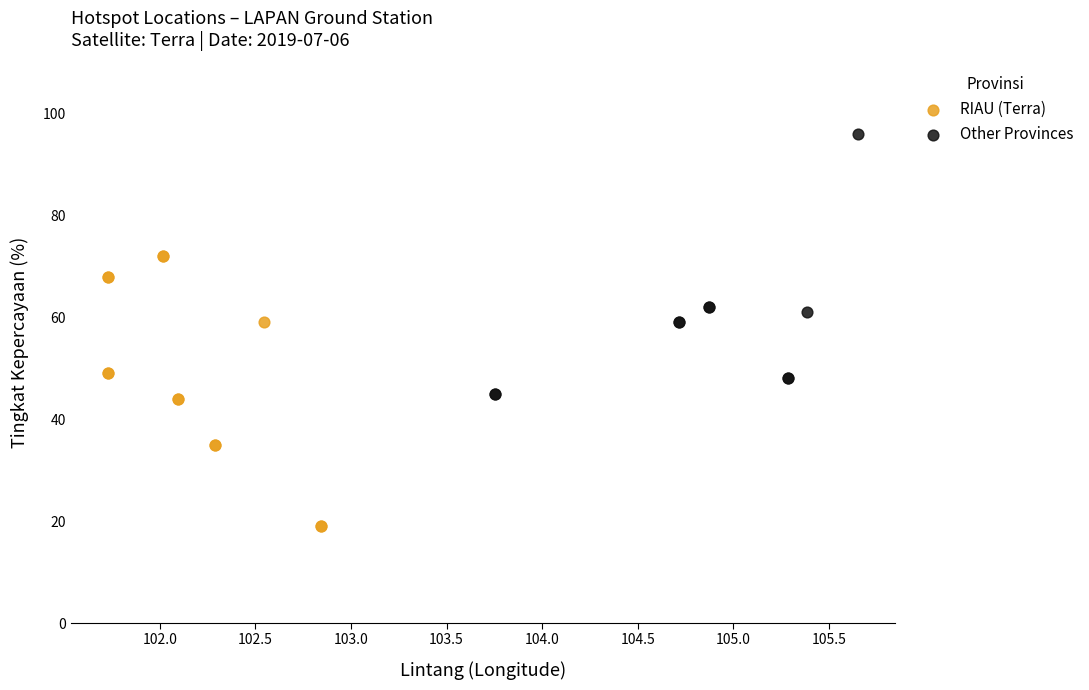

Which series has the widest spread of Y values?

RIAU (Terra)